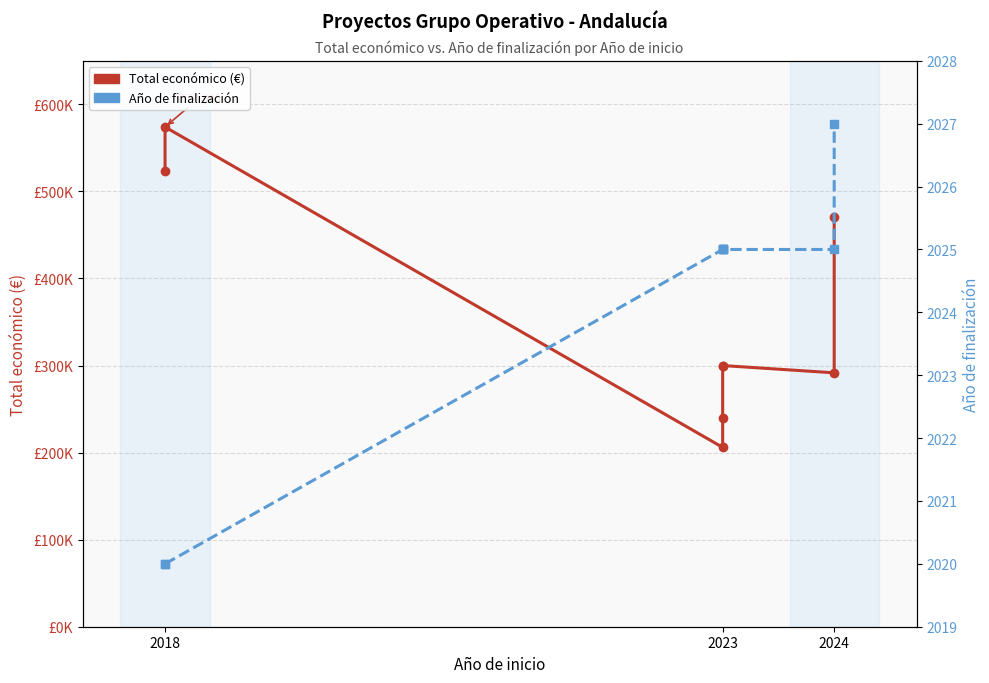

What are all the series names shown in the legend?

Total económico, Año de finalización